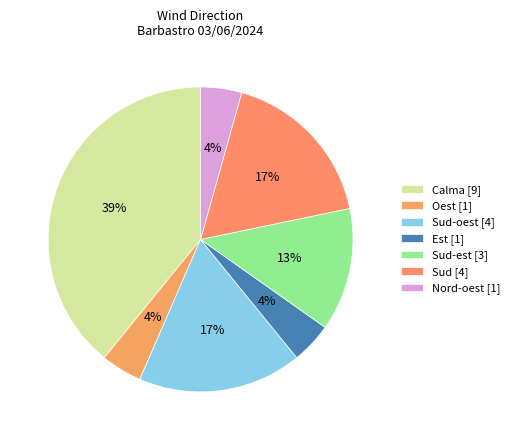

To the nearest percent, what is the average slice percentage?

14%